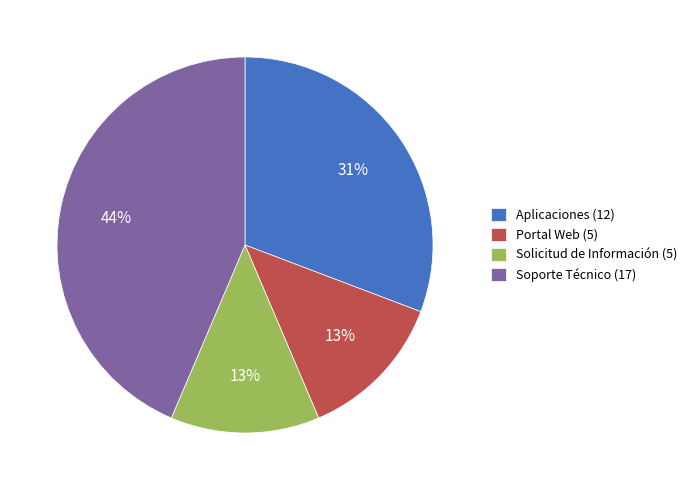

What is the largest slice in the pie chart?

Soporte Técnico (17)